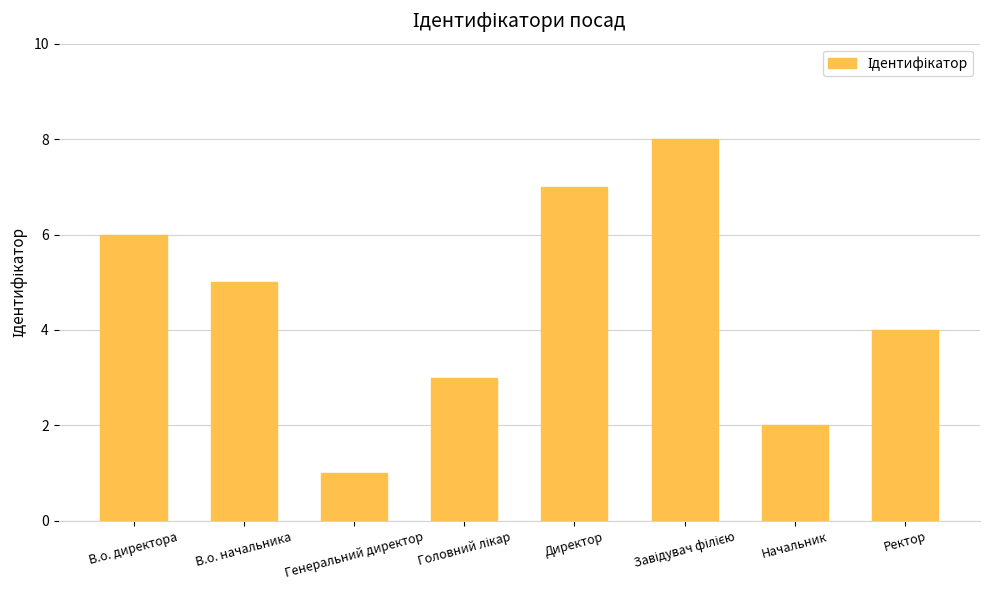

Does the chart contain any negative values?

No